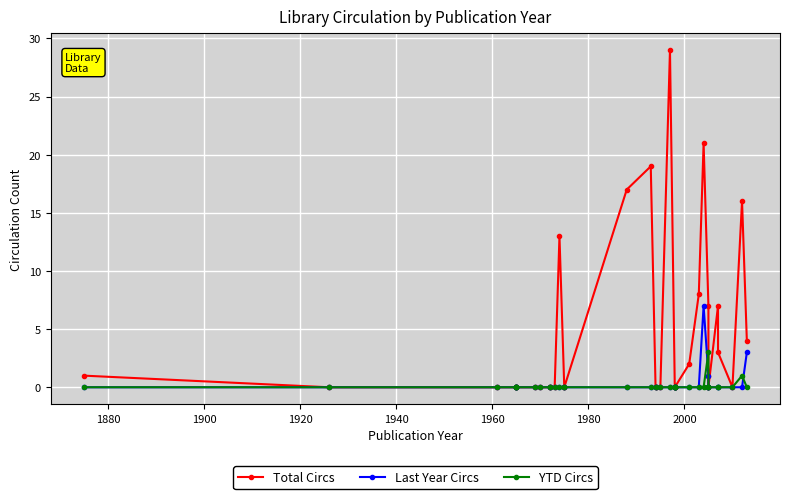

How many interior local valleys does the Total Circs series have?

3